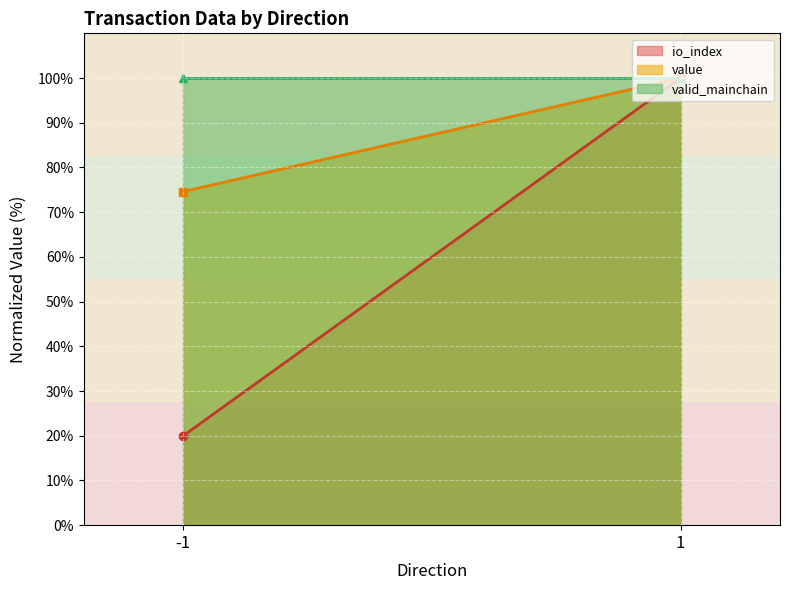

Which has a higher value, 1 or -1?

1